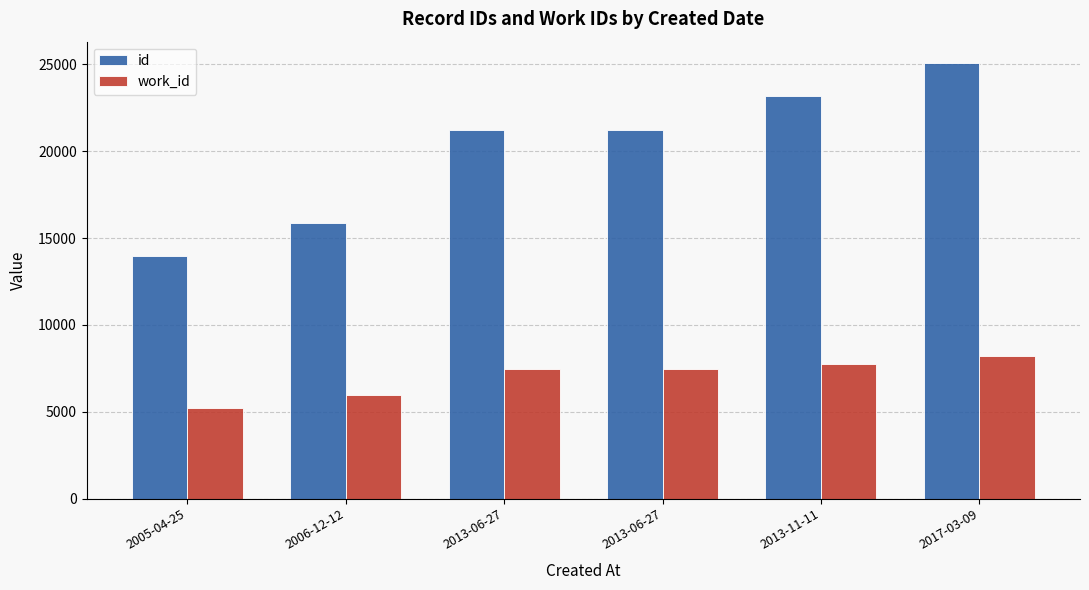

How many data points in work_id are less than 7487?

2